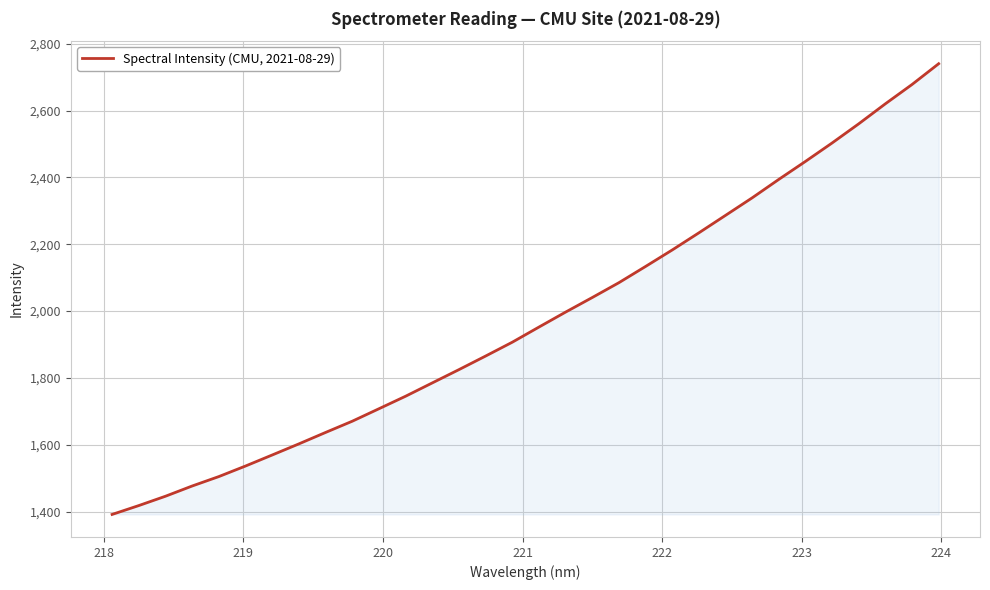

What is the smallest value displayed?

1391.8